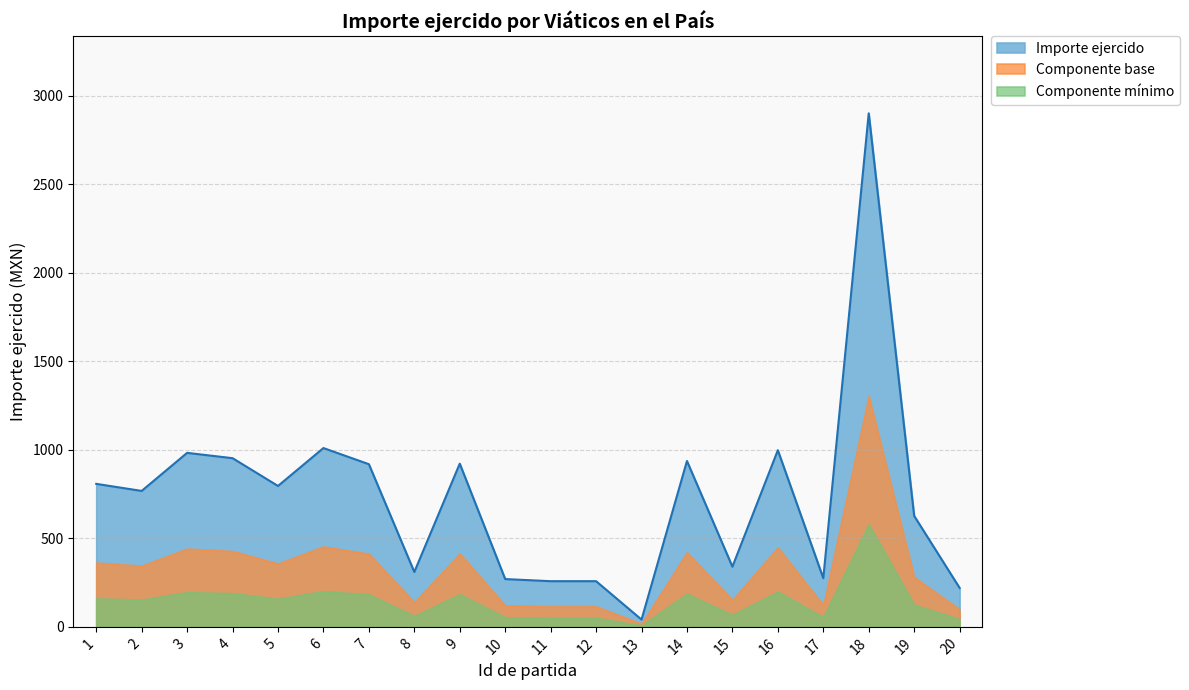

What value does the data have at 6?

1010.2